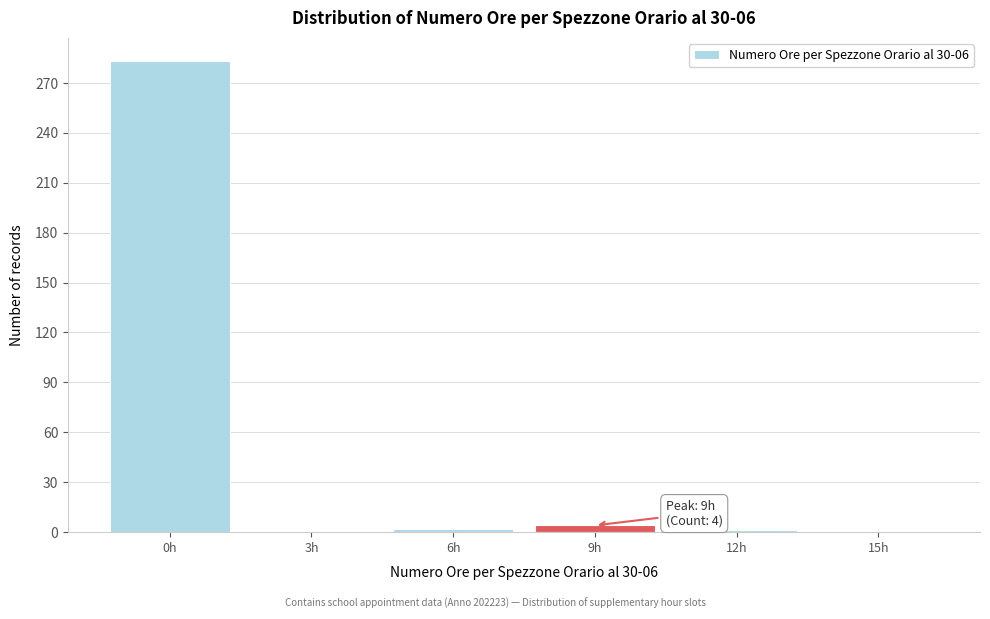

Is it true that the value at 3h is 0?

True